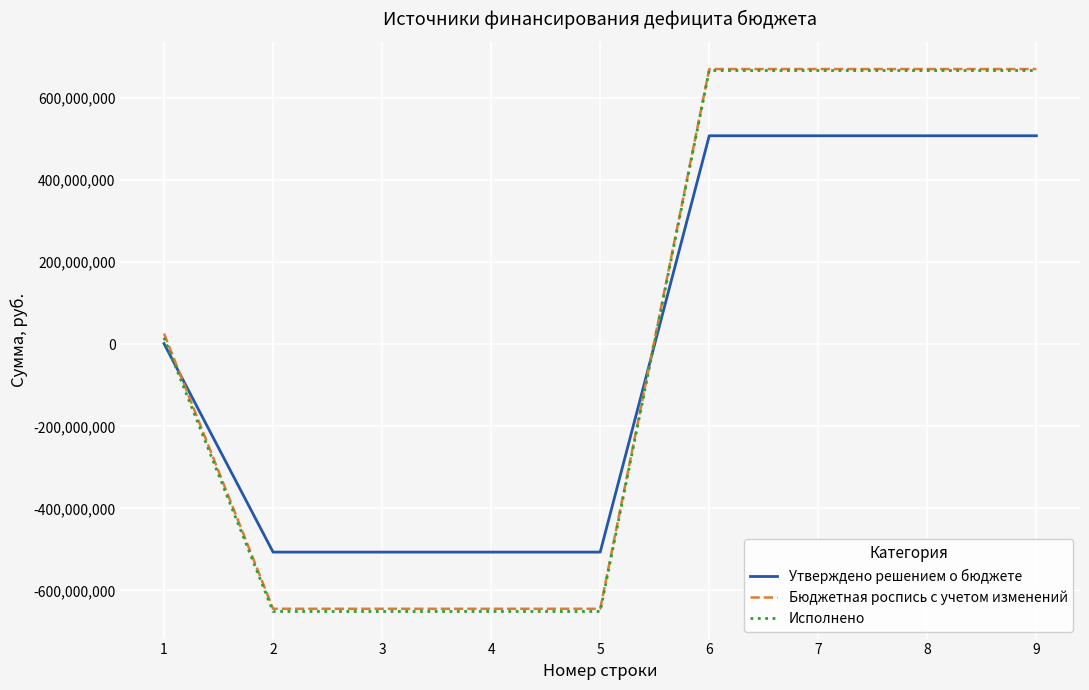

What is the sum of the Утверждено решением о бюджете values at 7 and 1?

509858800.0